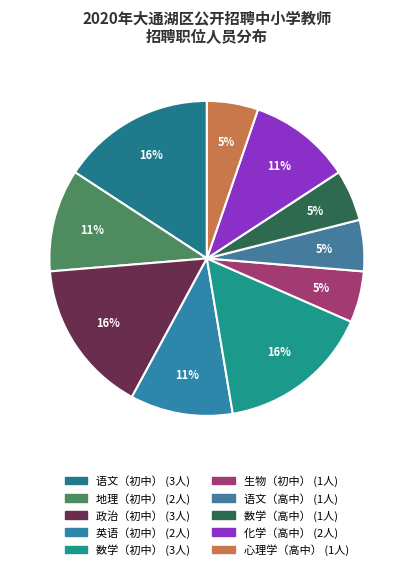

To the nearest percent, what percentage of the pie is 数学（高中）?

5%